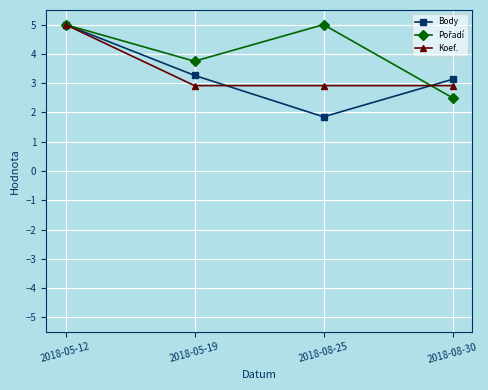

True or false: Body has a value of 3.2 at 2018-05-12.

False